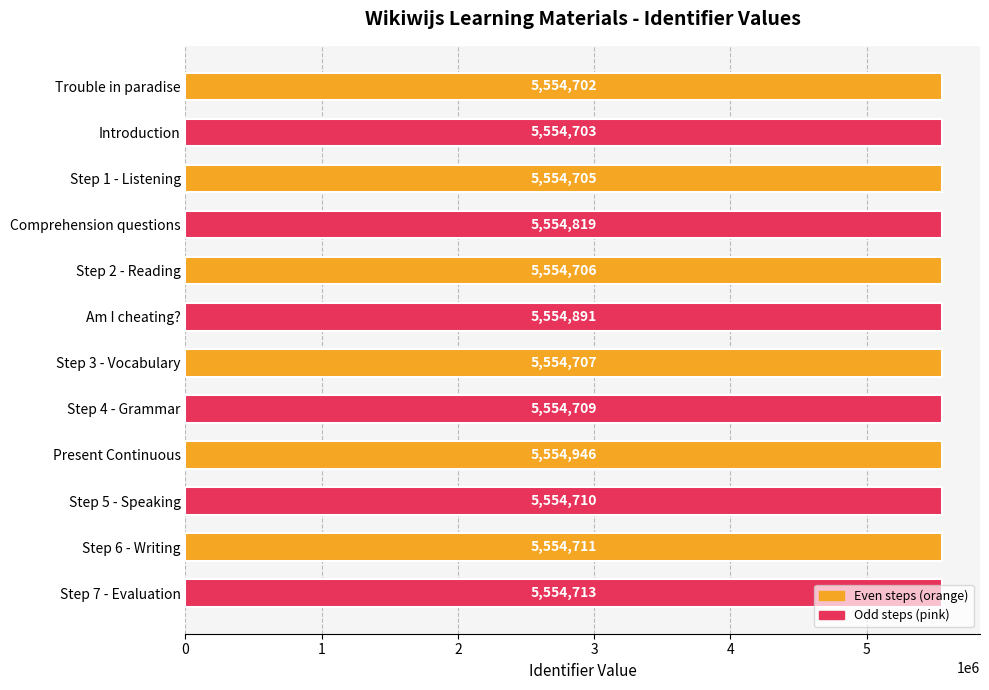

Are the bars grouped side by side (vs. stacked)?

No